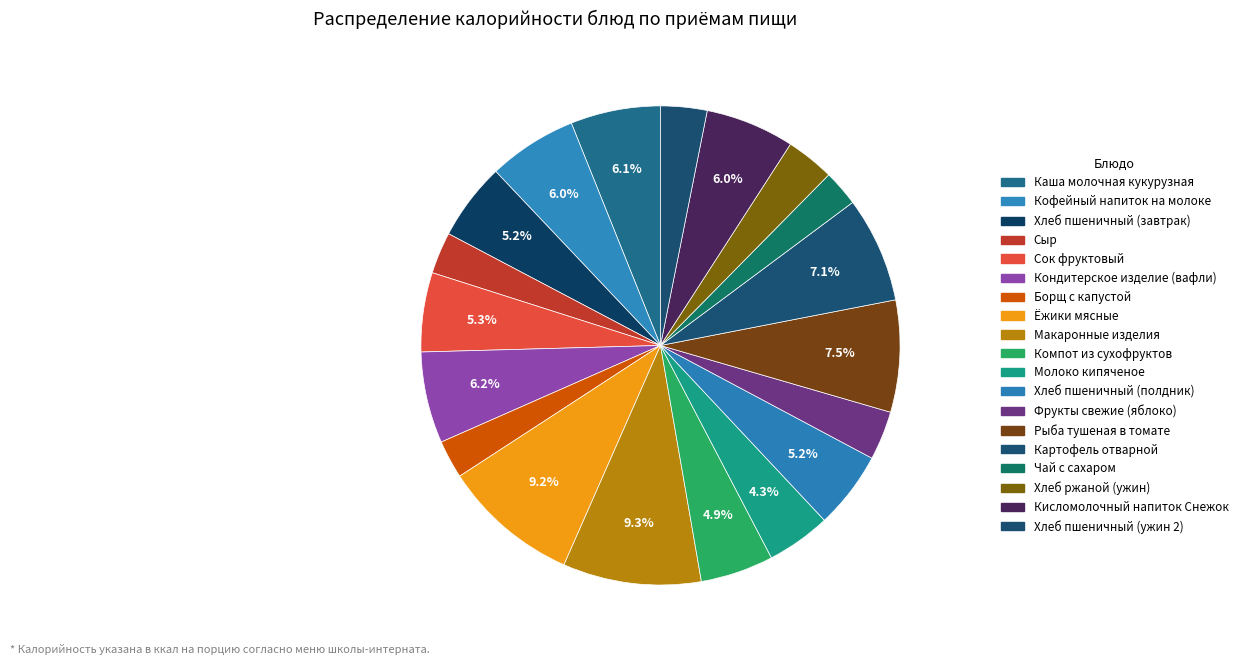

To the nearest percent, what is the difference between the Чай с сахаром and Картофель отварной slice percentages?

5%